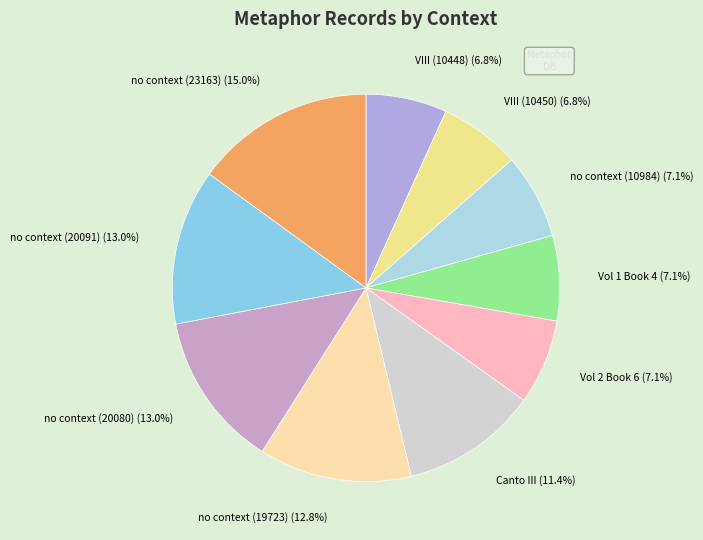

Which has a higher value, no context (23163) or Vol 2 Book 6?

no context (23163)